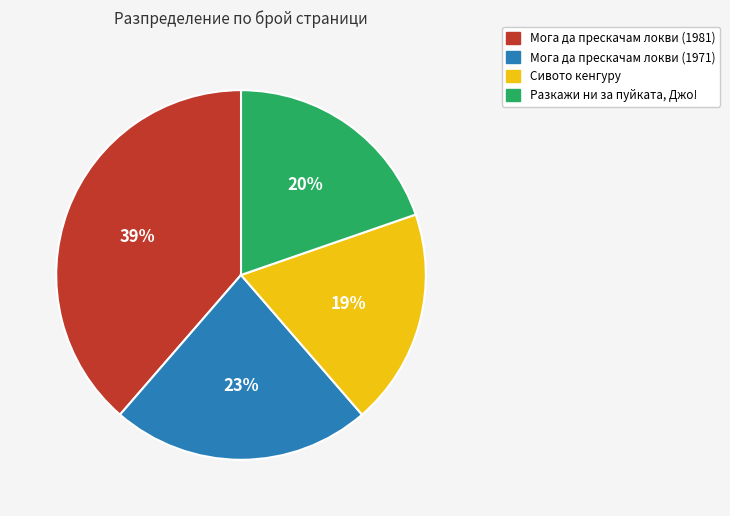

Is it true that Мога да прескачам локви (1971) is 37% of the pie?

False